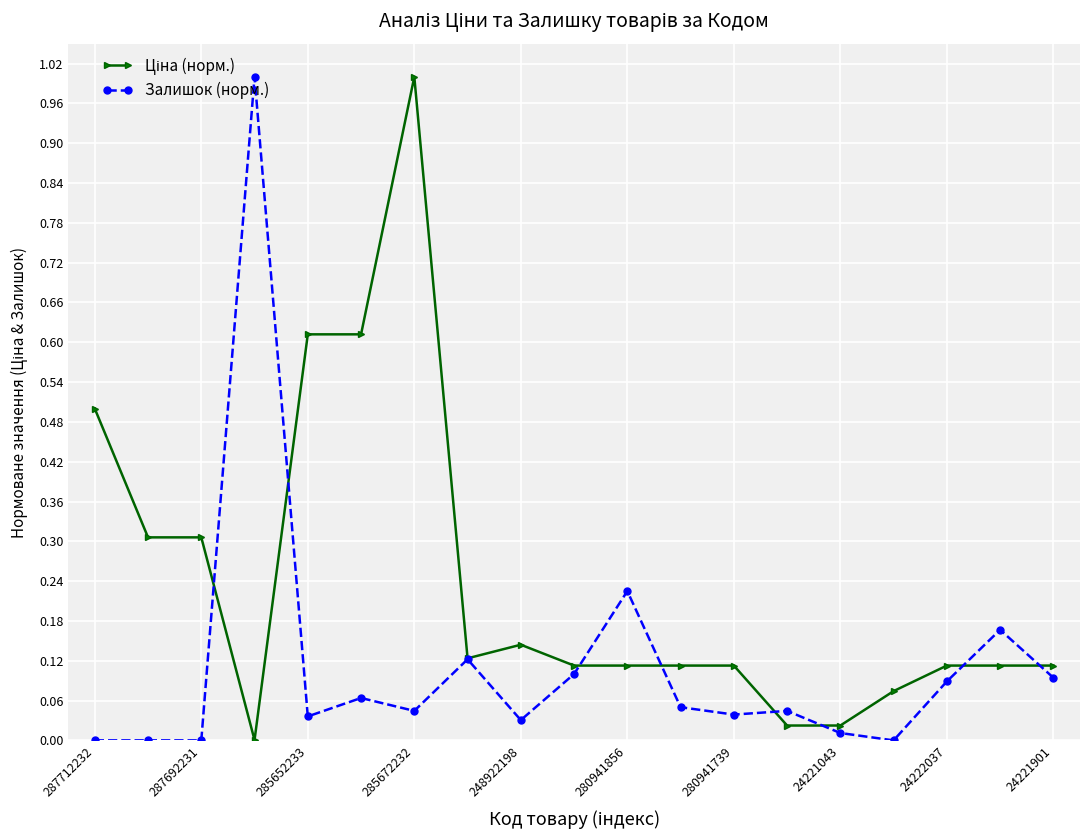

True or false: Залишок (норм.) has more than 1 interior local peaks.

True